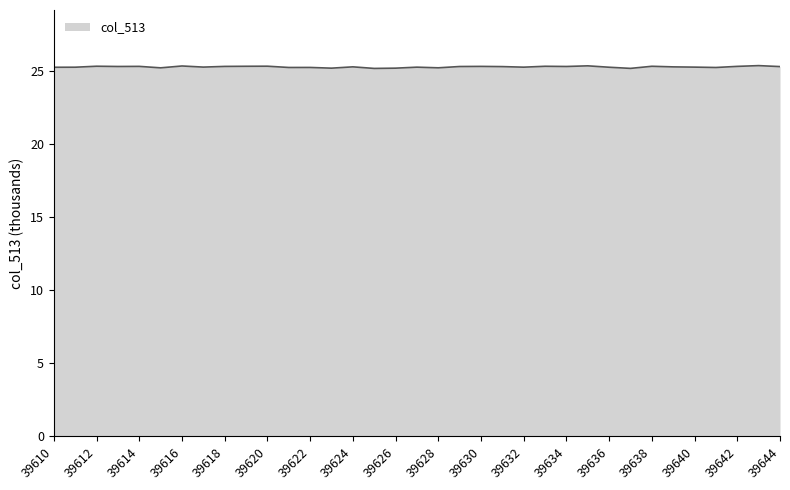

What is the greatest value displayed?

25.4